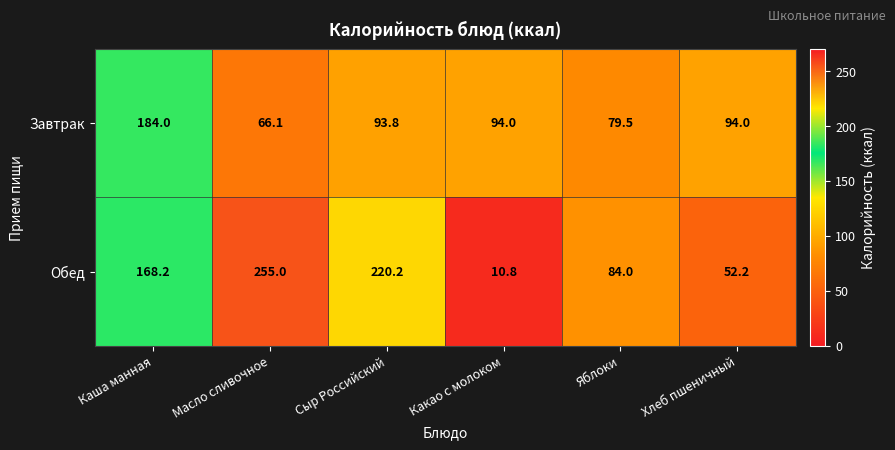

Reading left to right, transcribe all the data shown in this chart.

Завтрак: Каша манная=184.0	Масло сливочное=66.1	Сыр Российский=93.8	Какао с молоком=94.0	Яблоки=79.5	Хлеб пшеничный=94.0
Обед: Каша манная=168.2	Масло сливочное=255.0	Сыр Российский=220.2	Какао с молоком=10.8	Яблоки=84.0	Хлеб пшеничный=52.2